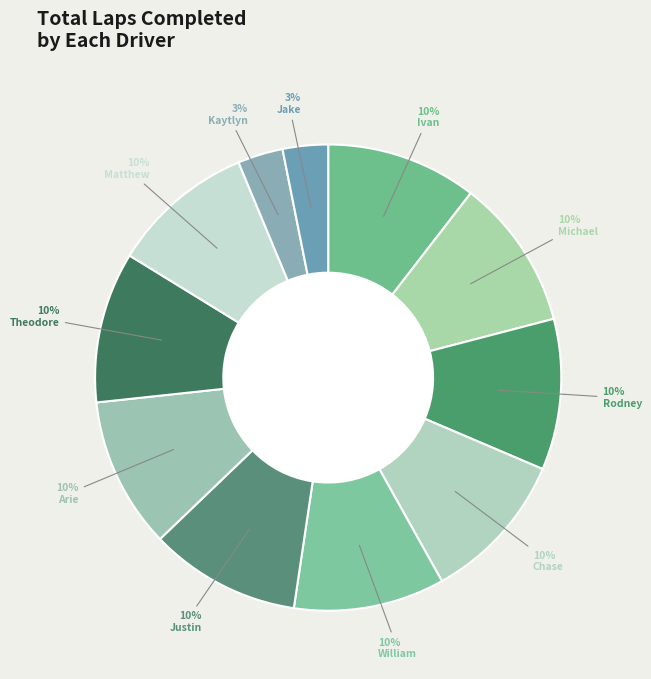

Rank the categories by value from highest to lowest.

Ivan Martinez, Michael Monaghan, Rodney Bryant Jr, Chase Judkins, William Wallis, Justin Blumenfeld, Arie Zimmermann, Theodore Huang, Matthew McCoy, Kaytlyn Schwartz, Jake Boyd